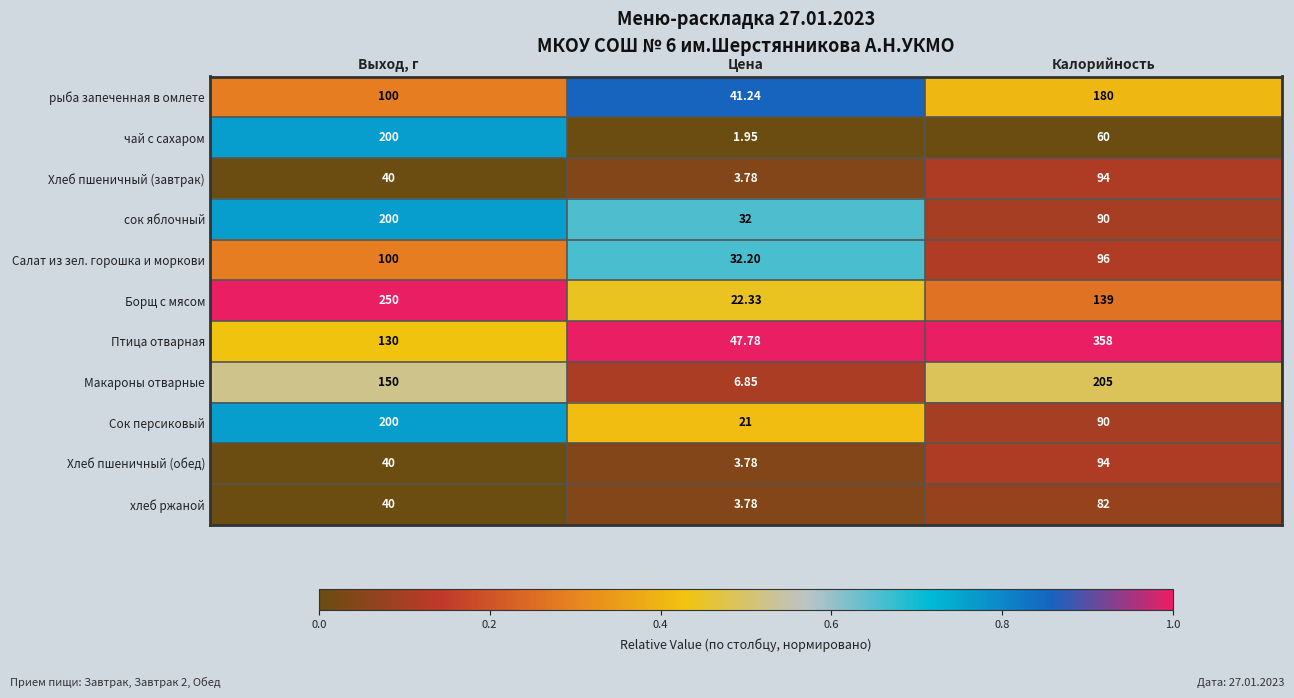

Count the number of data series in this chart.

11